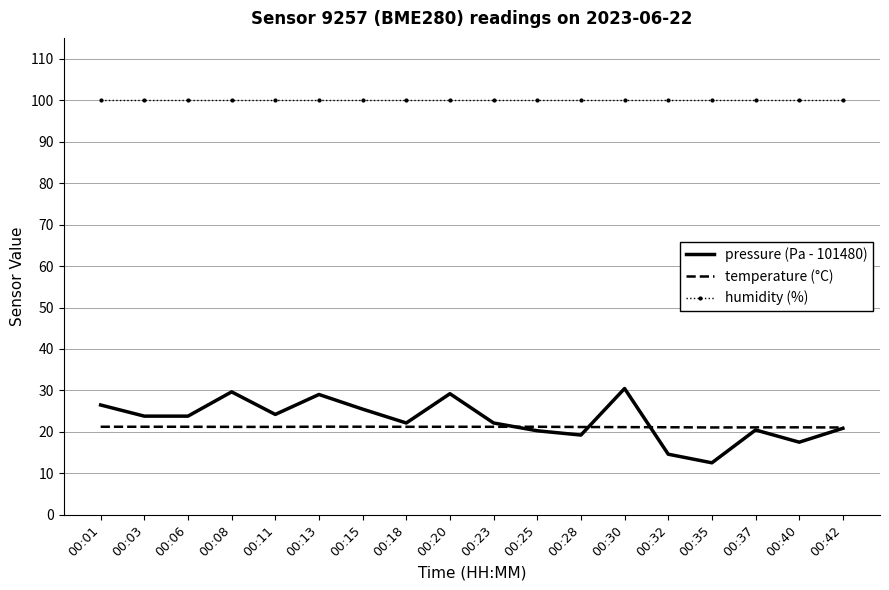

Which series has the largest total across all categories?

humidity (%)